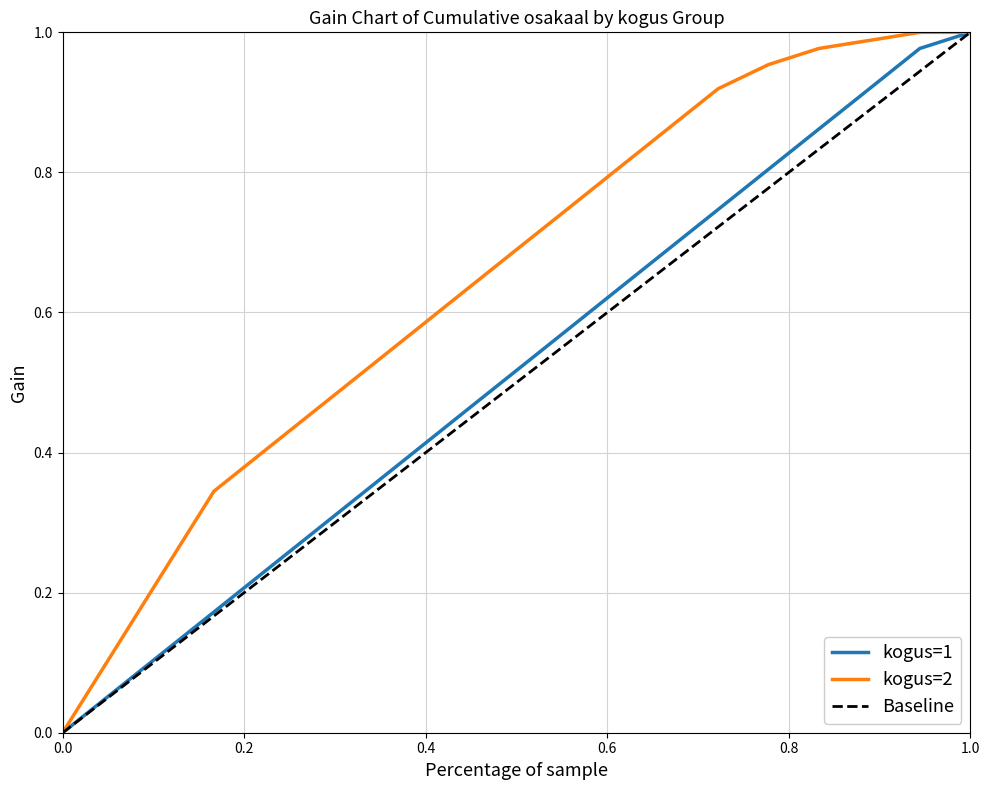

How many categories are shown in the chart?

19